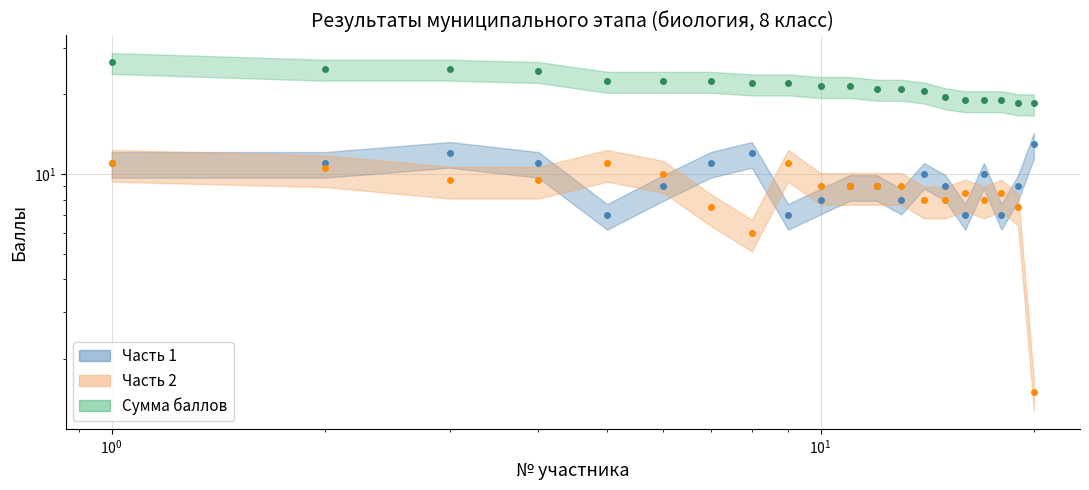

Which series changed the most between 12 and 15?

Сумма баллов